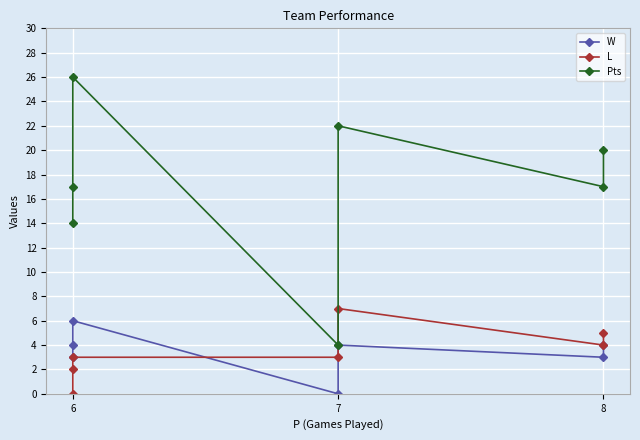

The Pts series shows 28 at 8. True or false?

False